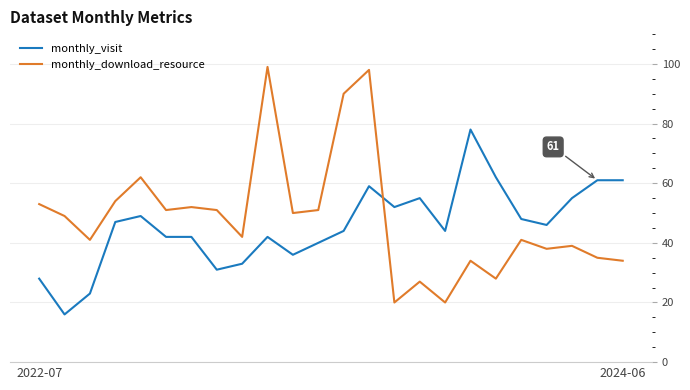

List the series in order of their peak value, lowest first.

monthly_visit, monthly_download_resource